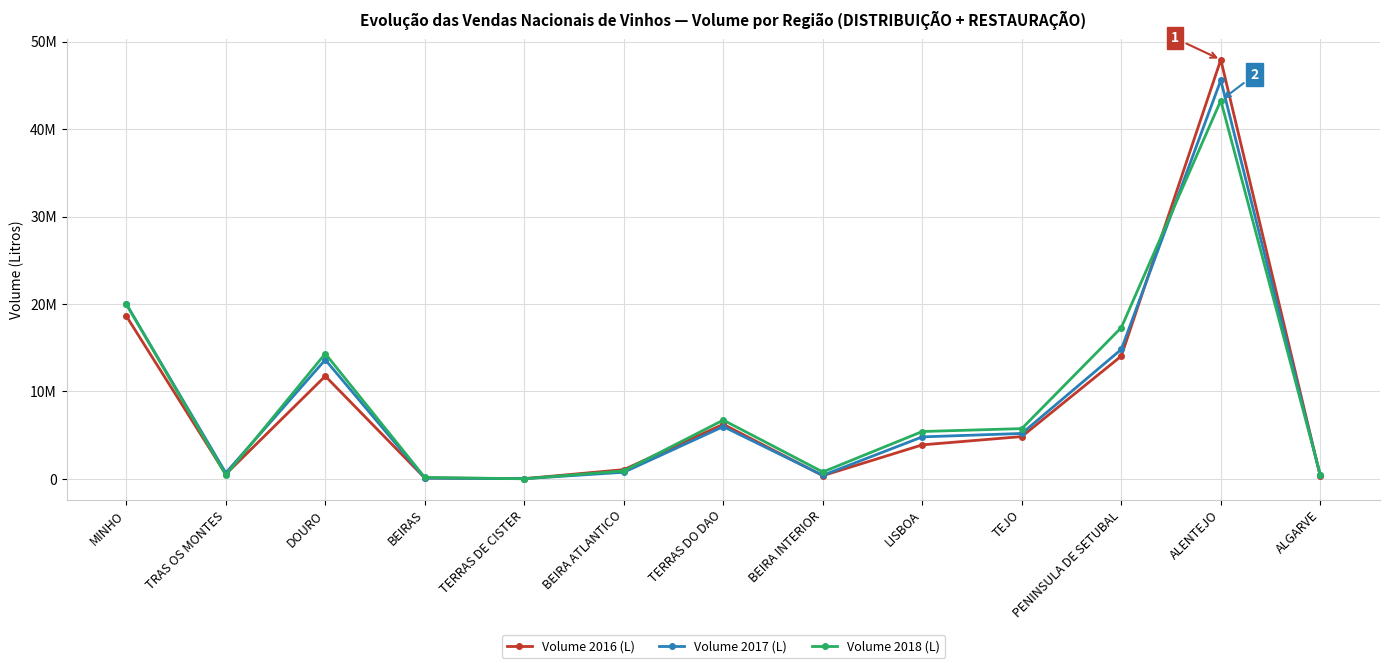

What is the sum of the Volume 2018 (L) values at TEJO and PENINSULA DE SETUBAL?

23051831